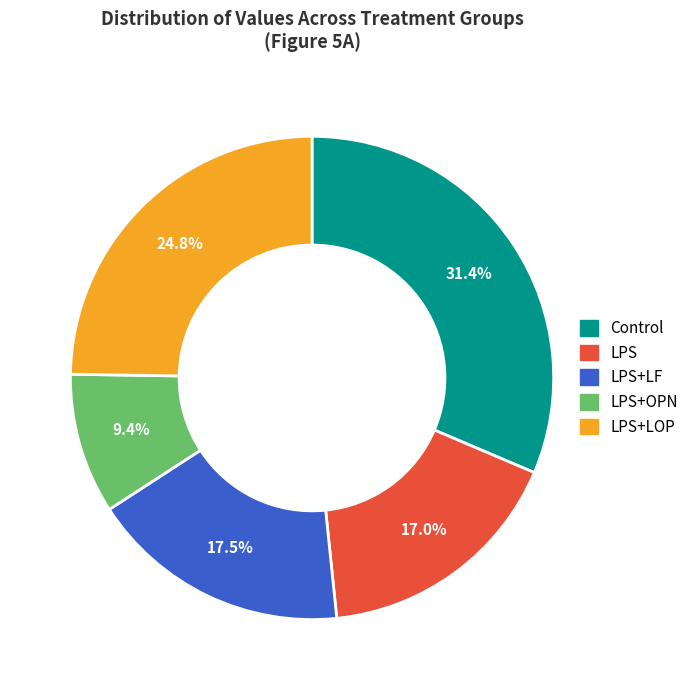

To the nearest percent, what is the difference between the LPS+LOP and LPS slice percentages?

8%